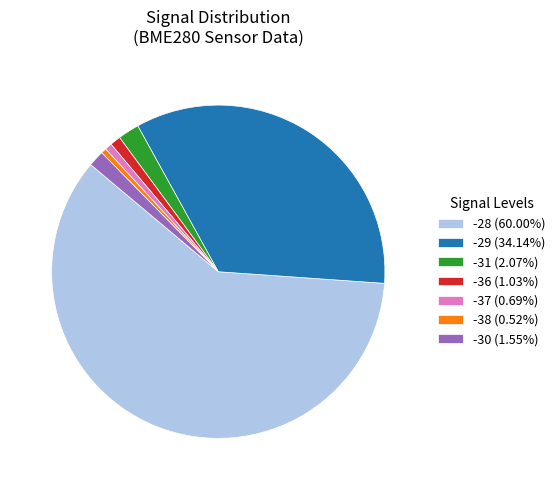

Approximately how many times larger is the value at -31 (2.07%) compared to -30 (1.55%)?

1.3